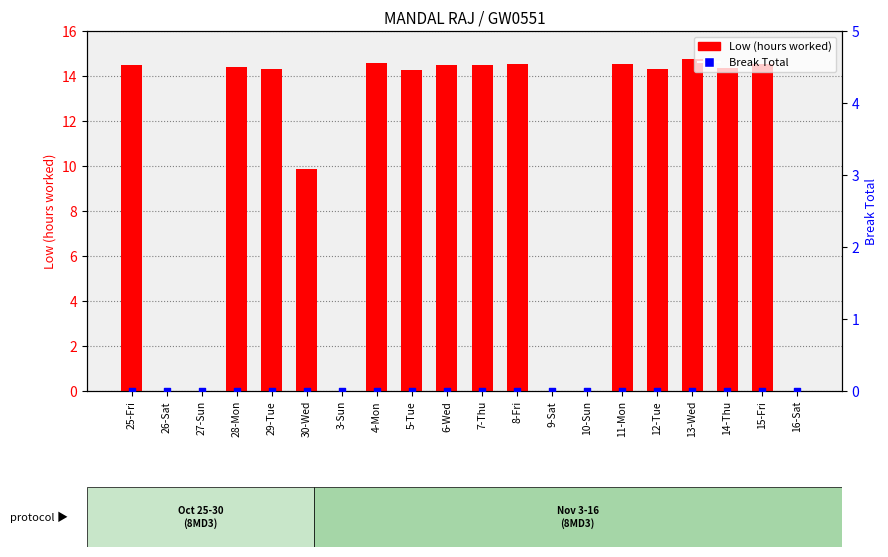

At which category is the sum across all series the highest?

13-Wed